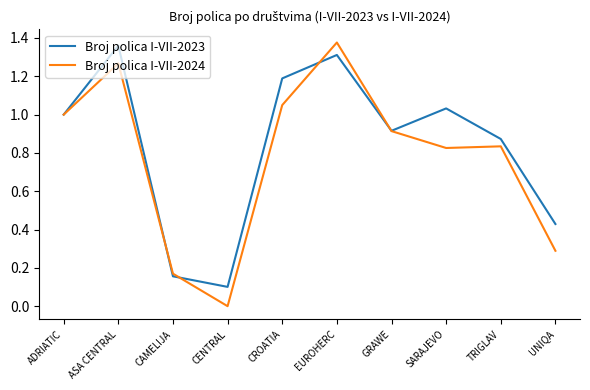

At which category does the chart reach its minimum across all series?

CENTRAL